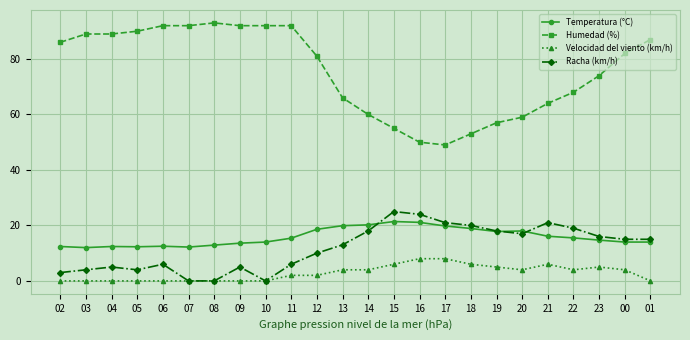

Count the number of categories in the chart.

24